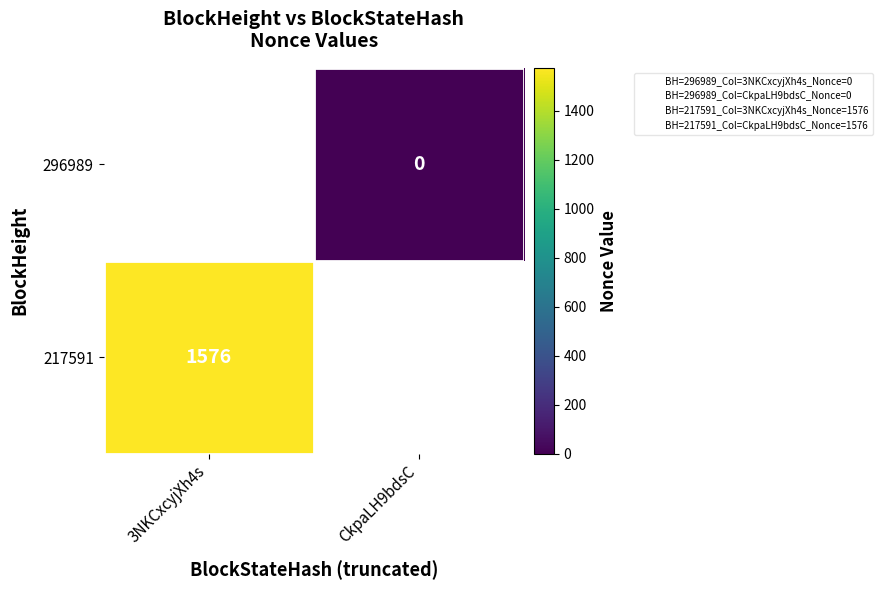

The value of 217591 at 3NKCxcyjXh4s is 678. True or false?

False